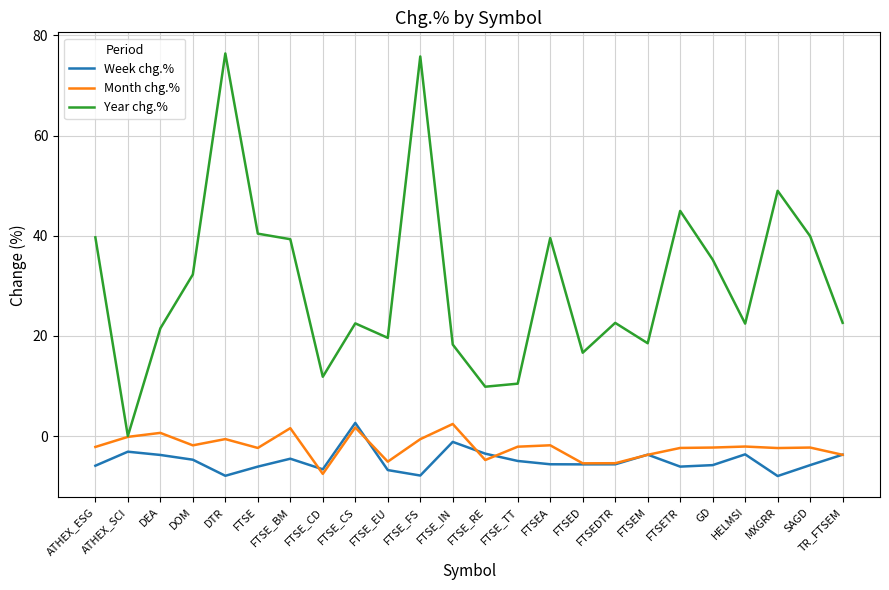

True or false: Year chg.% and Week chg.% intersect in this chart.

False